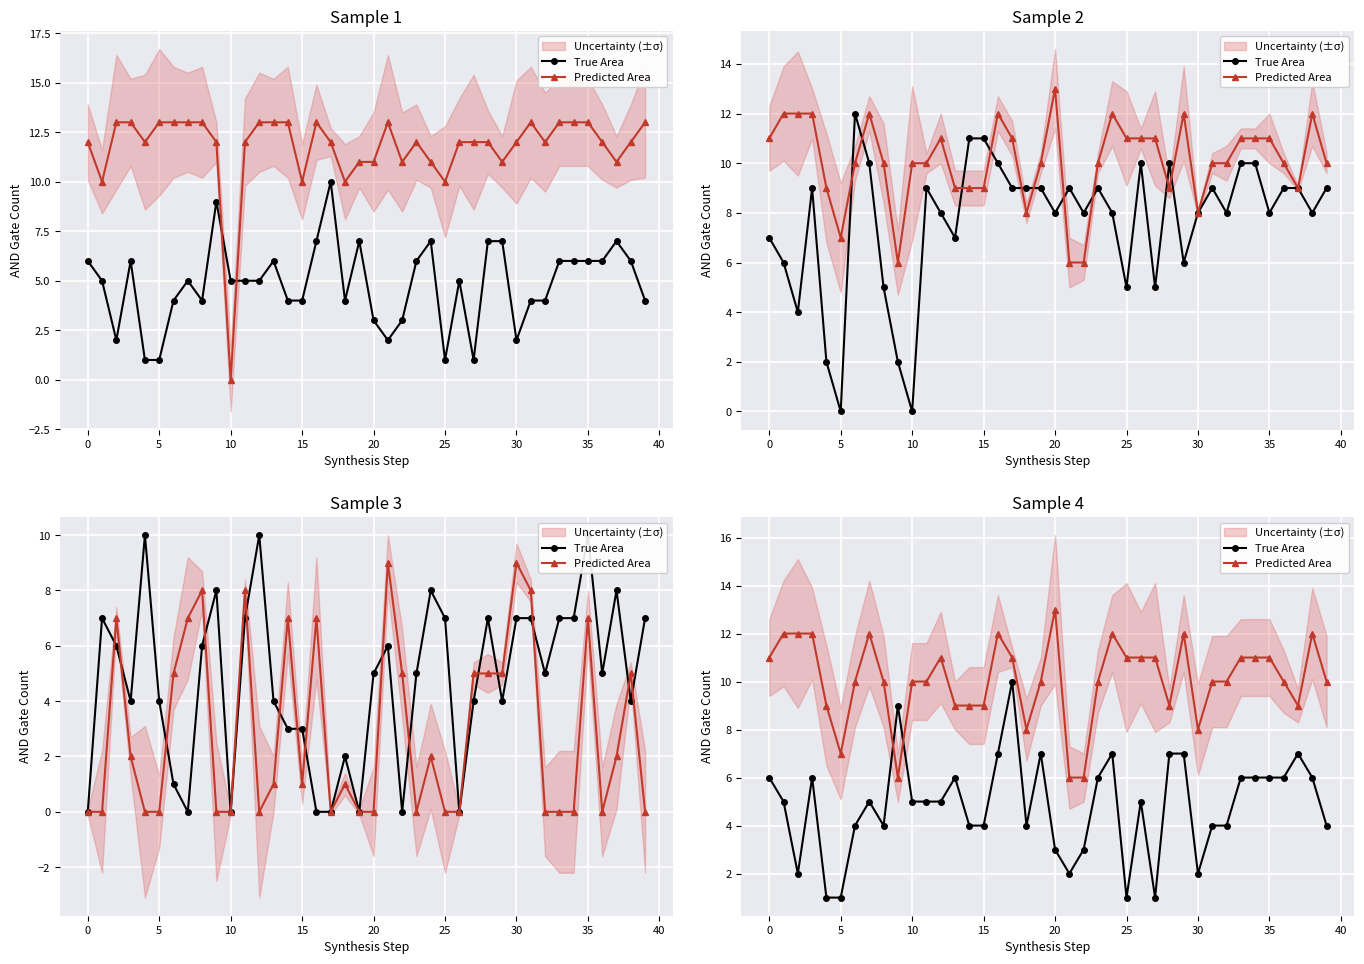

How many series are shown in this chart?

2